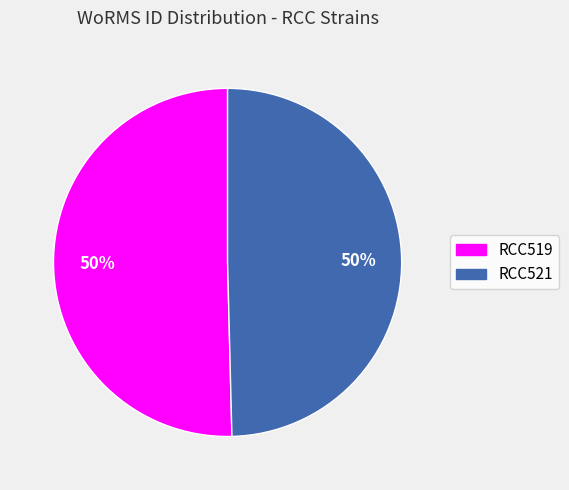

To the nearest percent, what is the combined percentage of RCC521 and RCC519?

100%